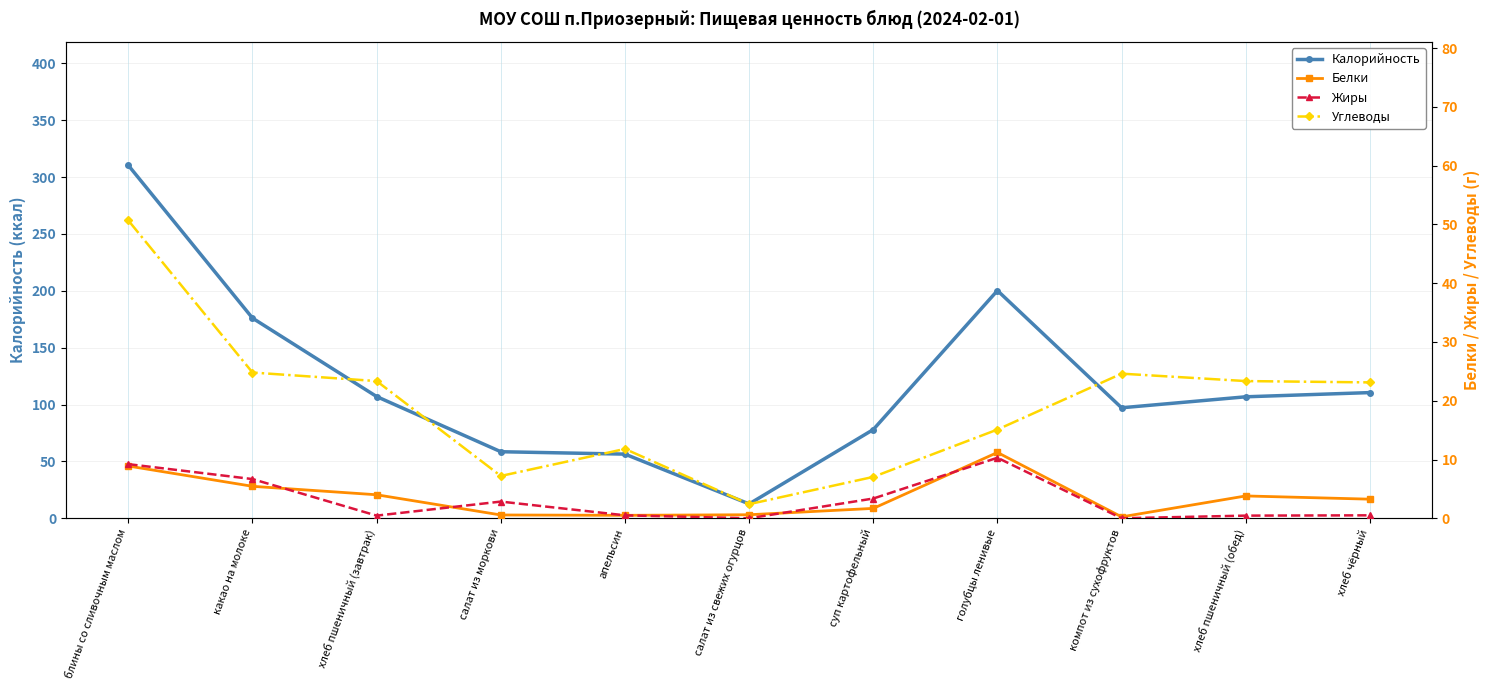

At which label does Калорийность first exceed 106?

блины со сливочным маслом